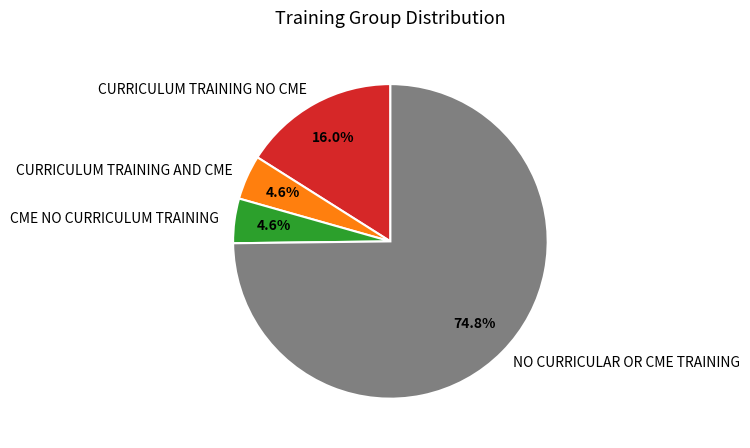

To the nearest percent, what percentage of the pie is CURRICULUM TRAINING AND CME?

5%